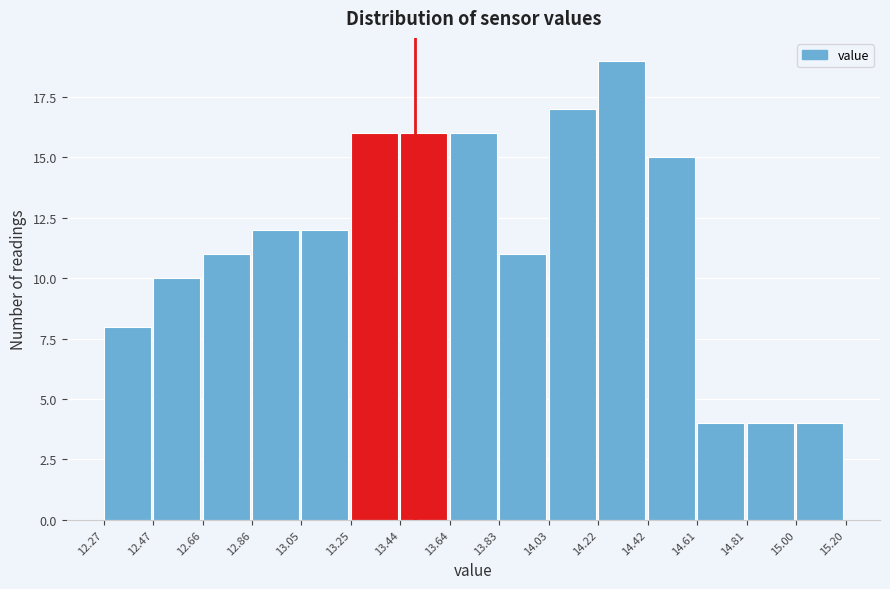

Over which range of the x-axis is the bar tallest?

14.22 to 14.42